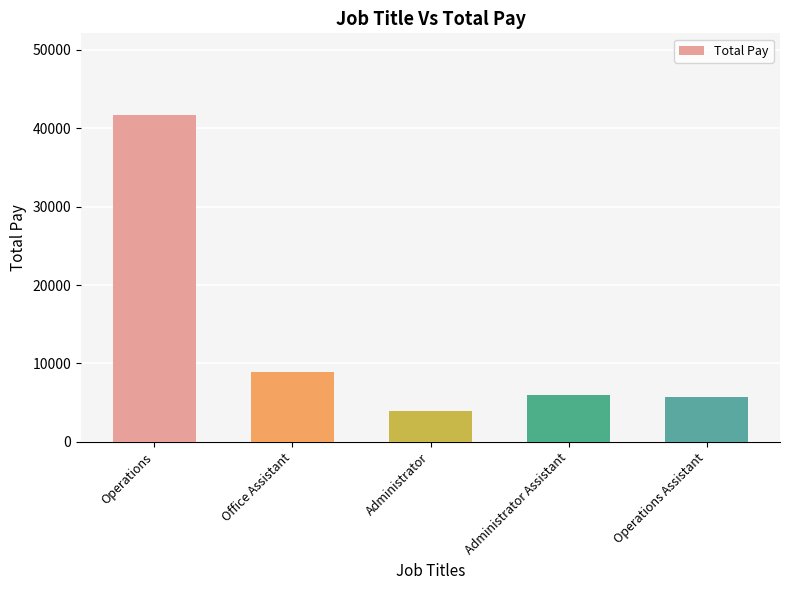

What is the difference between the maximum and minimum values?

37819.0